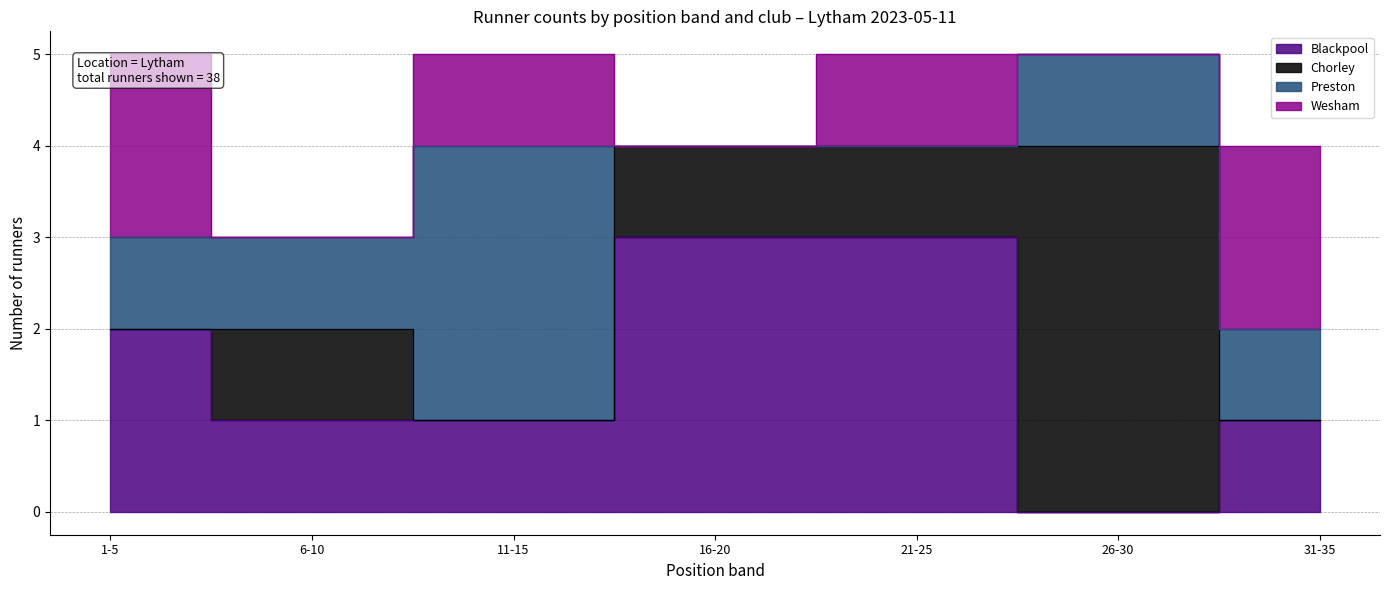

What are all the series names shown in the legend?

Blackpool, Chorley, Preston, Wesham